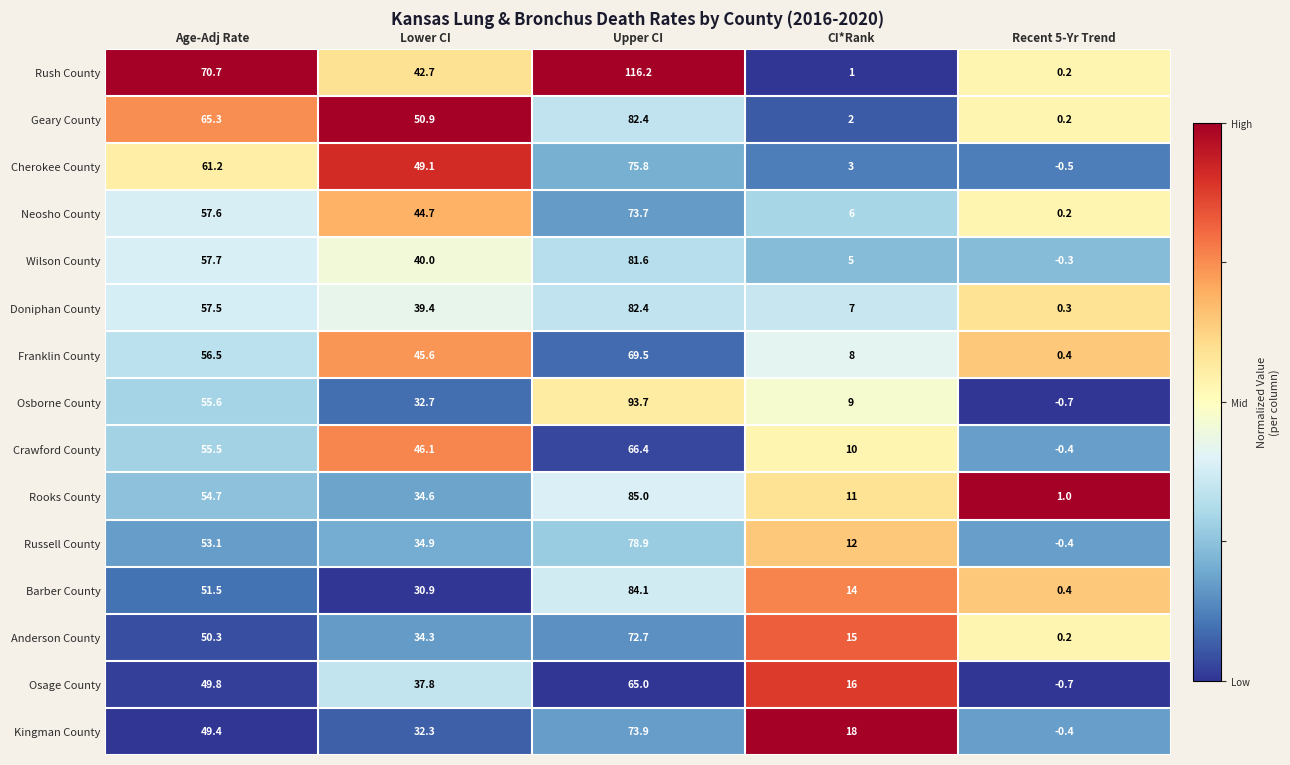

Is it true that Russell County equals -0.4 at Recent 5-Yr Trend?

True